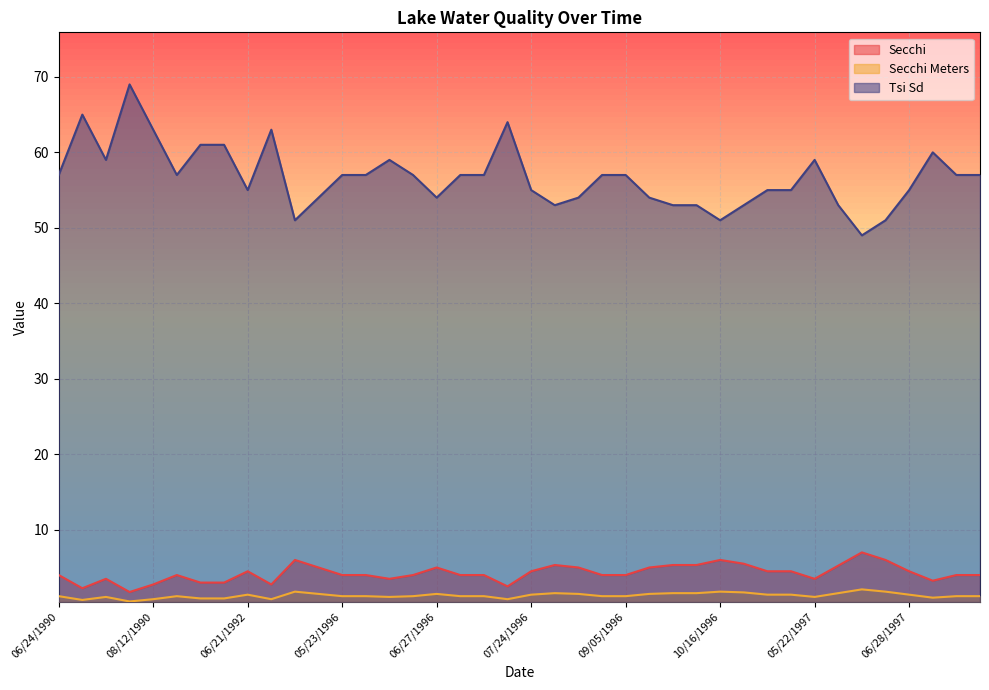

How many lines are shown in the chart?

3